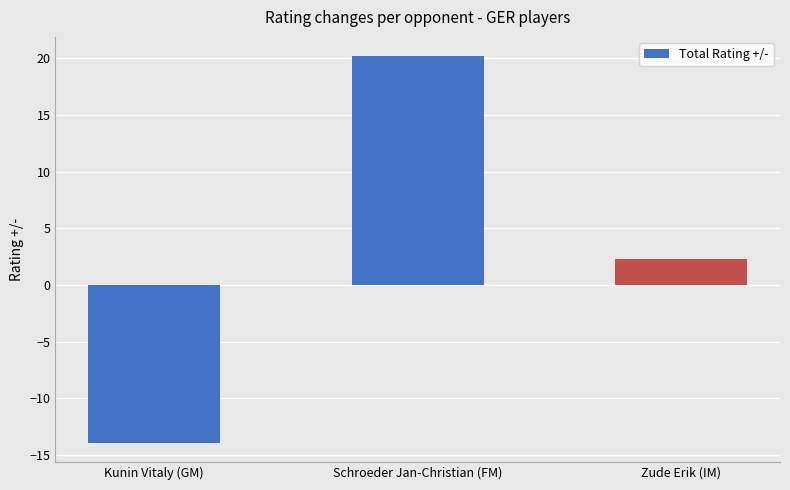

List the labels in order of value, largest first.

Schroeder Jan-Christian (FM), Zude Erik (IM), Kunin Vitaly (GM)